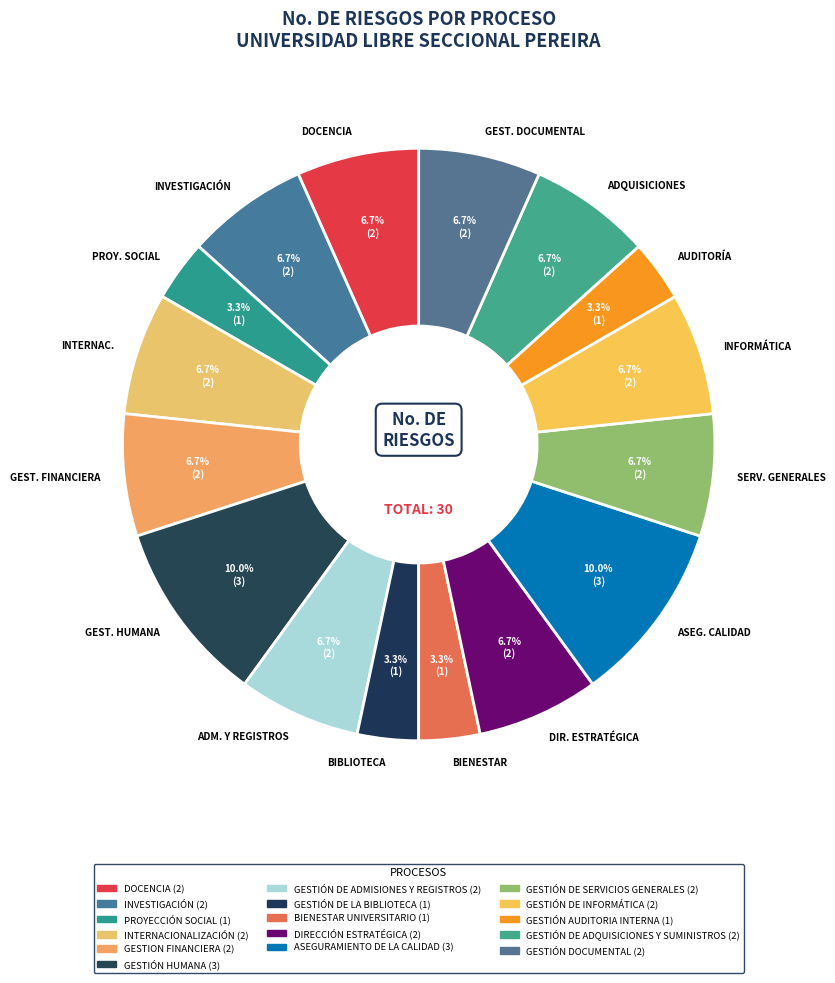

Does ASEG. CALIDAD account for over 50% of the chart?

No